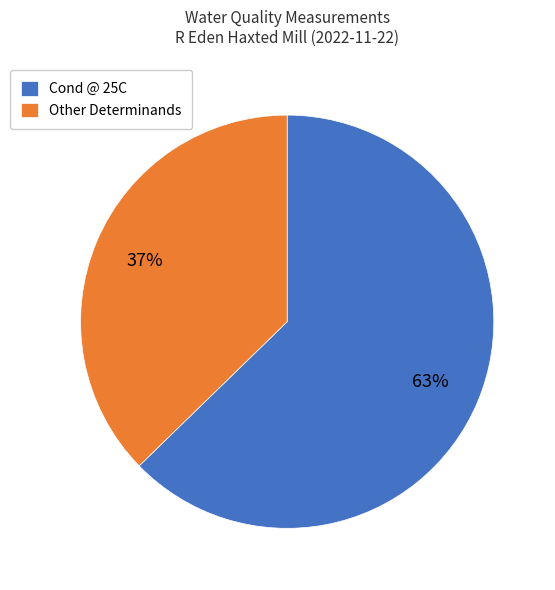

Combined, do Cond @ 25C and Other Determinands account for over 50%?

Yes